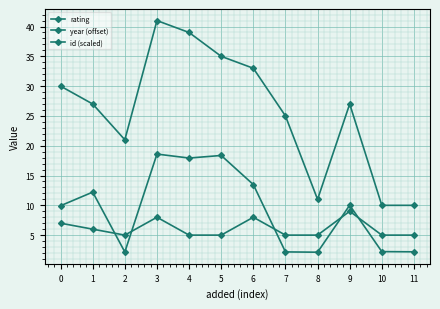

What is the maximum value for rating?

9.0